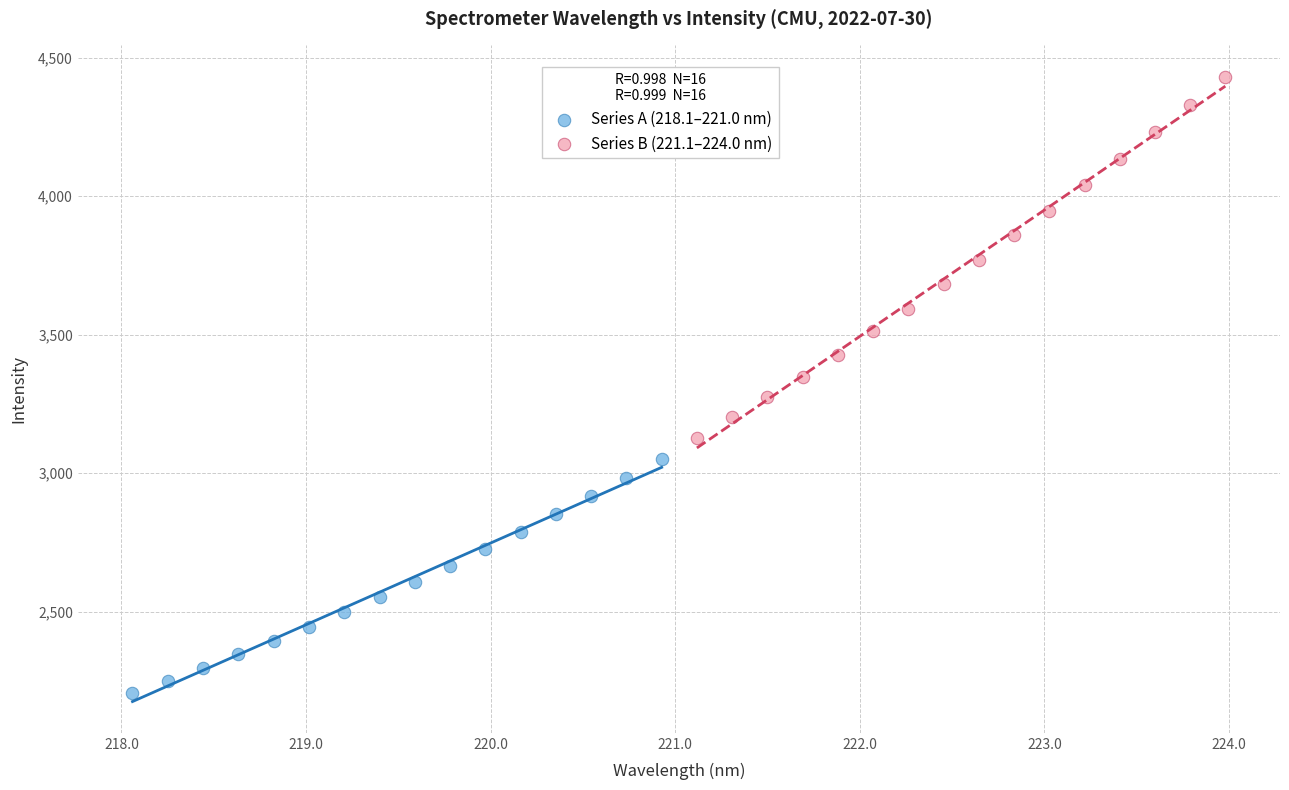

What are all the series names shown in the legend?

Series A (218.1–221.0 nm), Series B (221.1–224.0 nm)